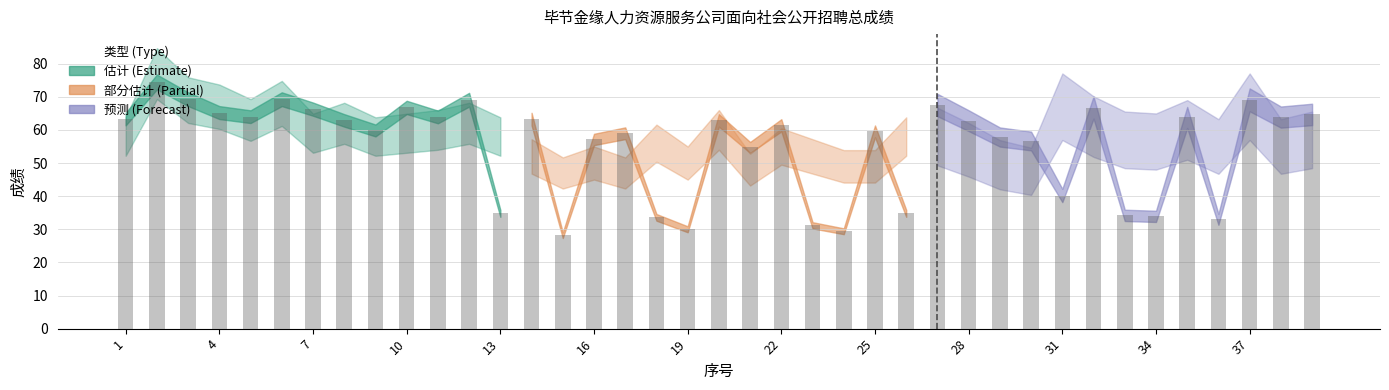

True or false: the data shows 59.8 at 25.

True